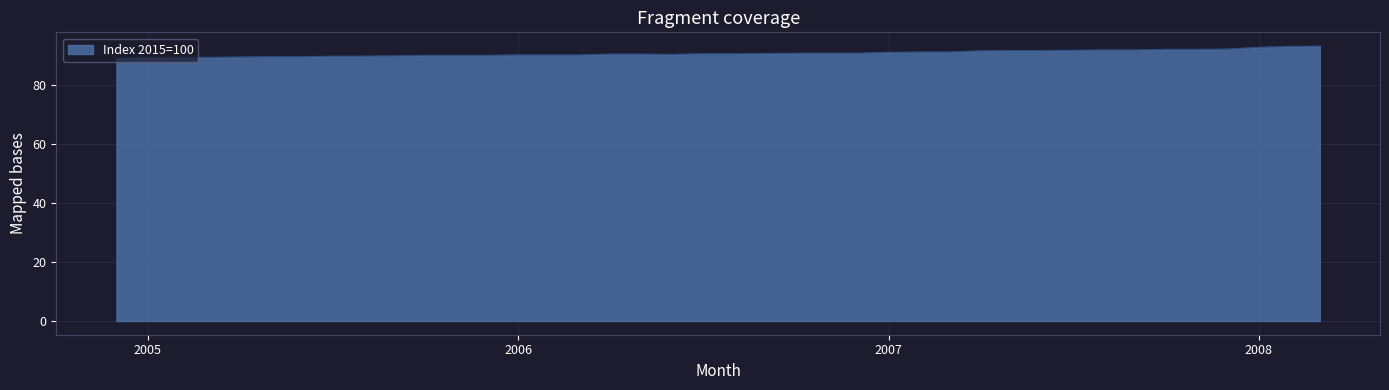

What is the difference between the maximum and minimum values?

4.1